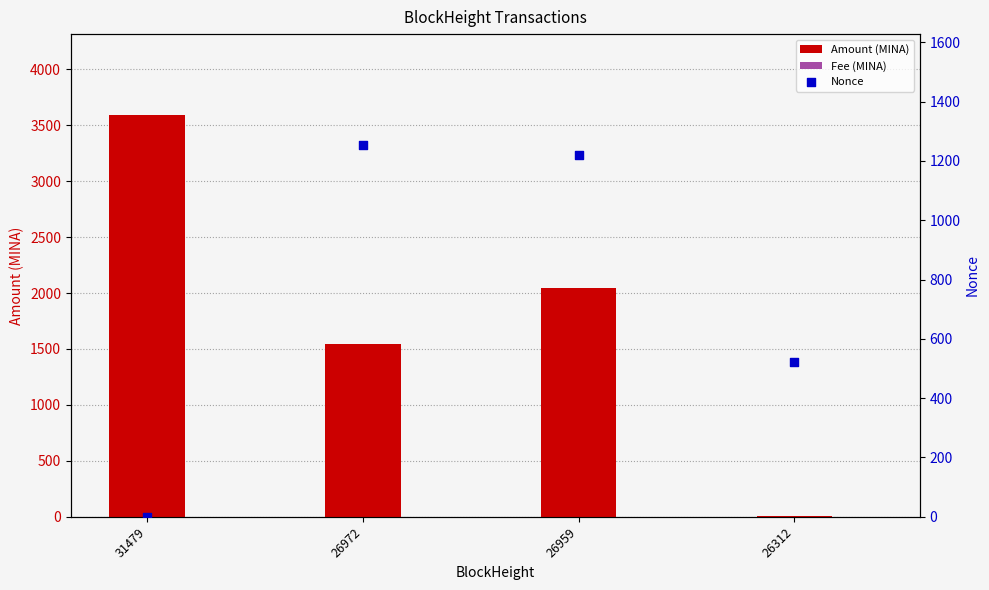

Which series contains the highest Y value?

Amount (MINA)